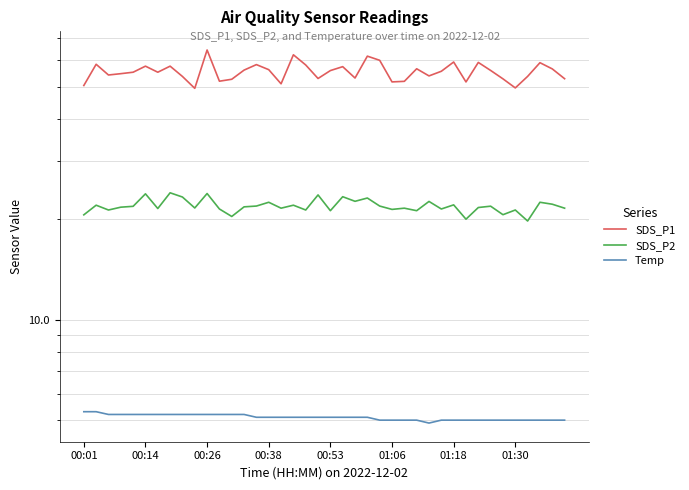

Which series has the largest total across all categories?

SDS_P1